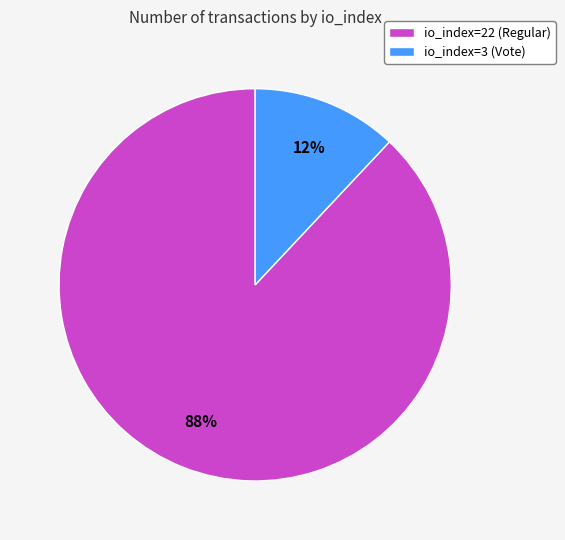

Between io_index=22 (Regular) and io_index=3 (Vote), which is larger?

io_index=22 (Regular)